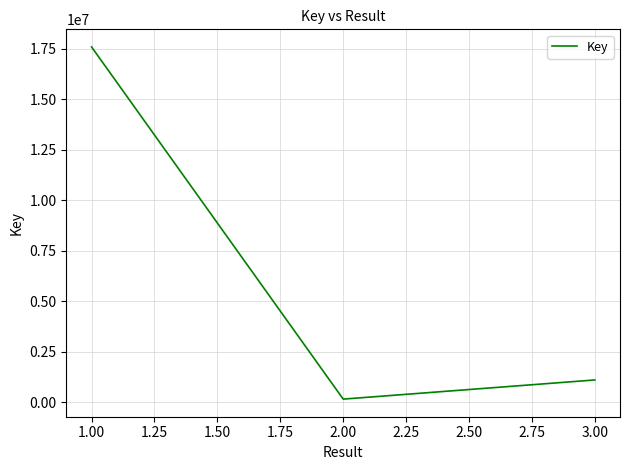

Does the chart display data point markers on the line(s)?

No